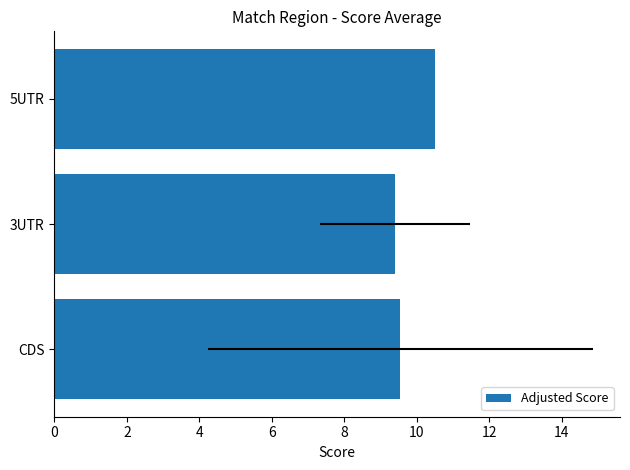

Does the chart contain stacked bars?

No